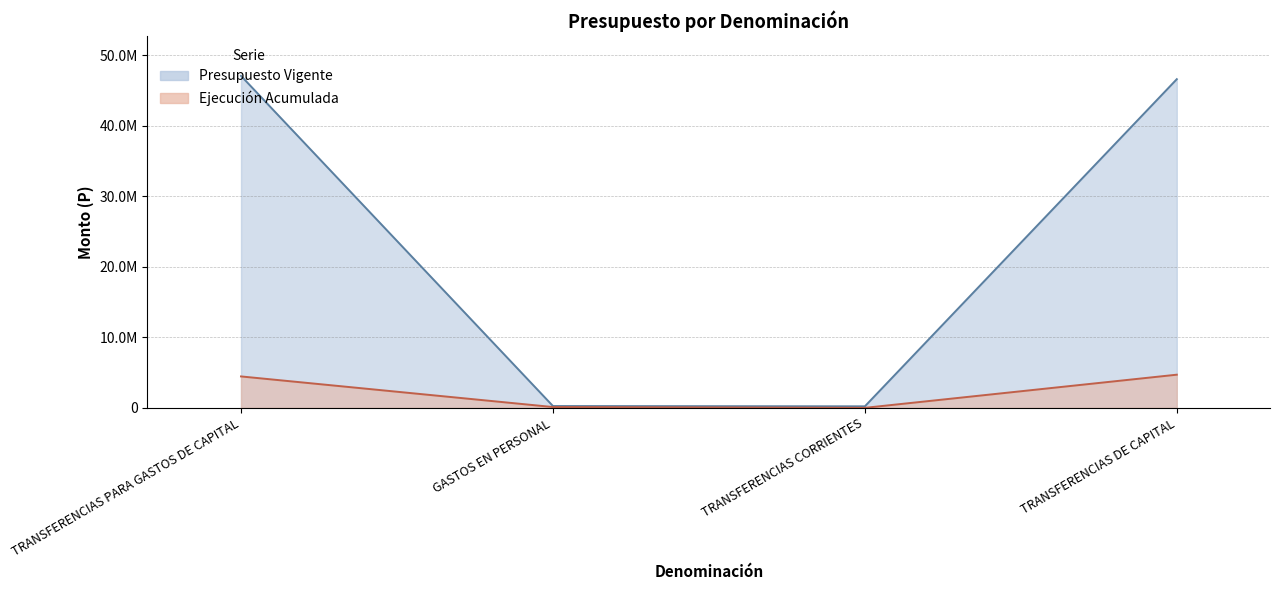

Rank the series at TRANSFERENCIAS CORRIENTES from lowest to highest value.

Ejecucion Acumulada, Presupuesto Vigente